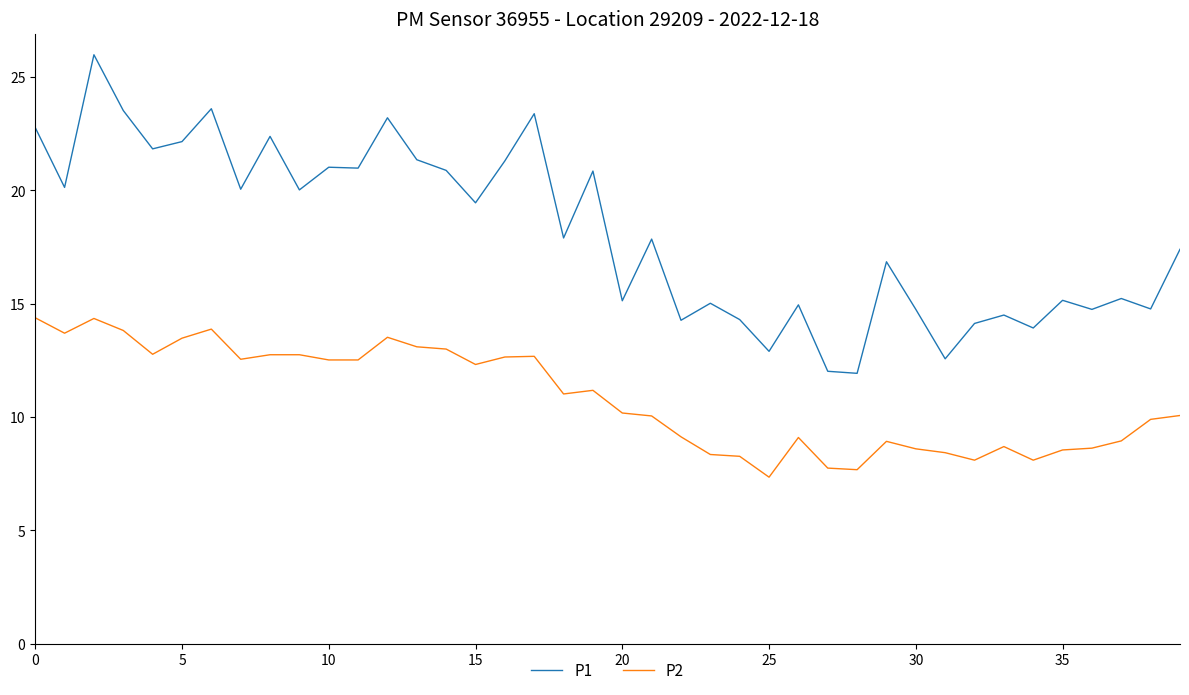

Which series has the largest total across all categories?

P1